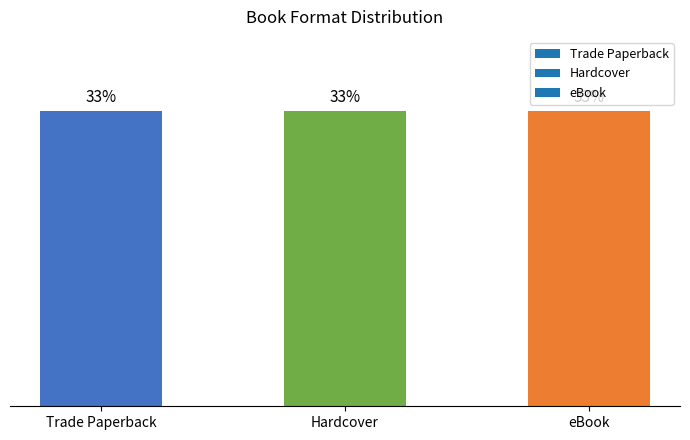

Which label corresponds to the smallest value in the chart?

Trade Paperback